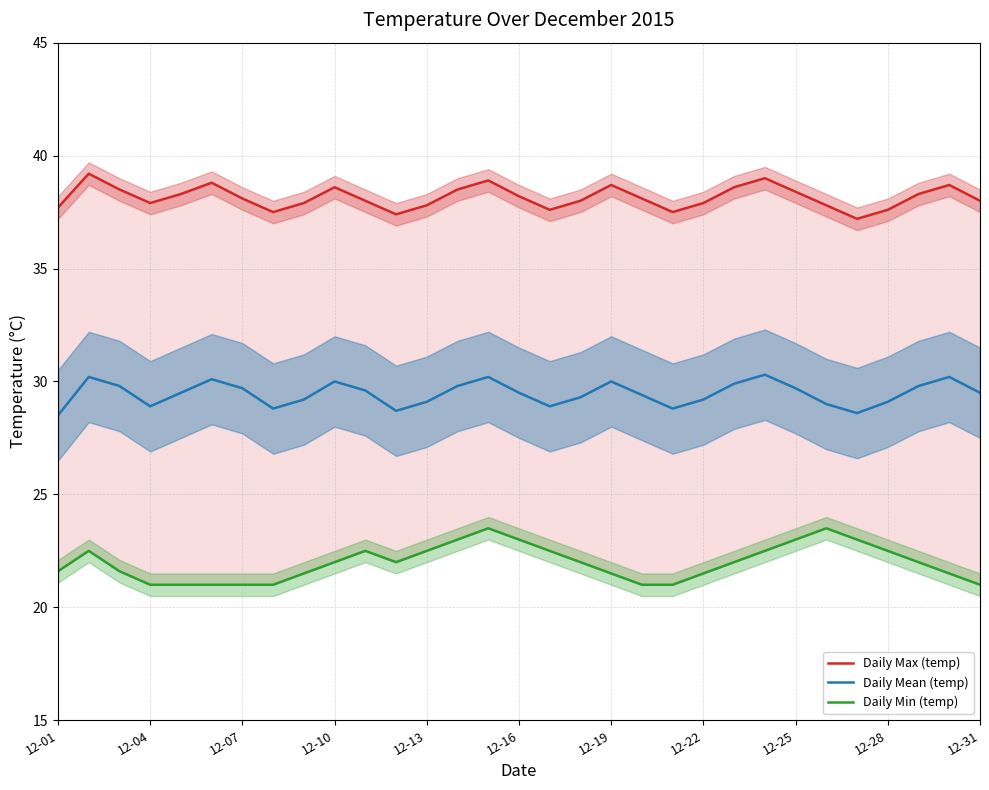

True or false: Daily Max (temp) has more than 2 points higher than both neighbors.

True